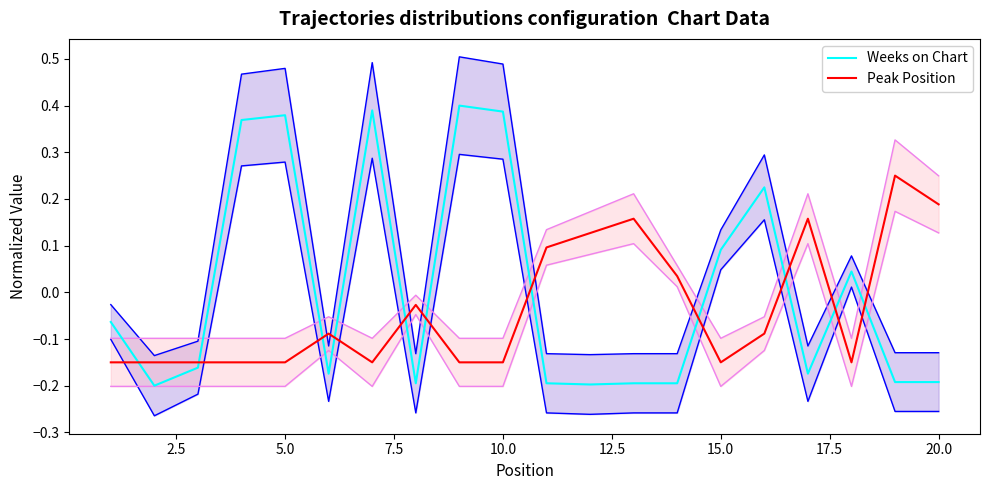

Is this an area chart (filled region under the line)?

No